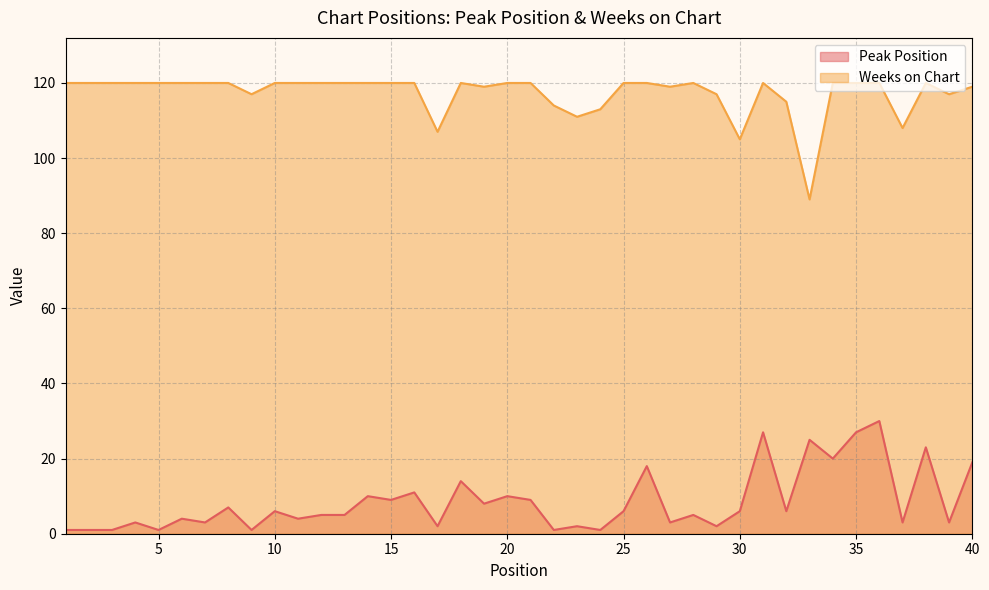

At which label does Weeks on Chart reach its peak?

1